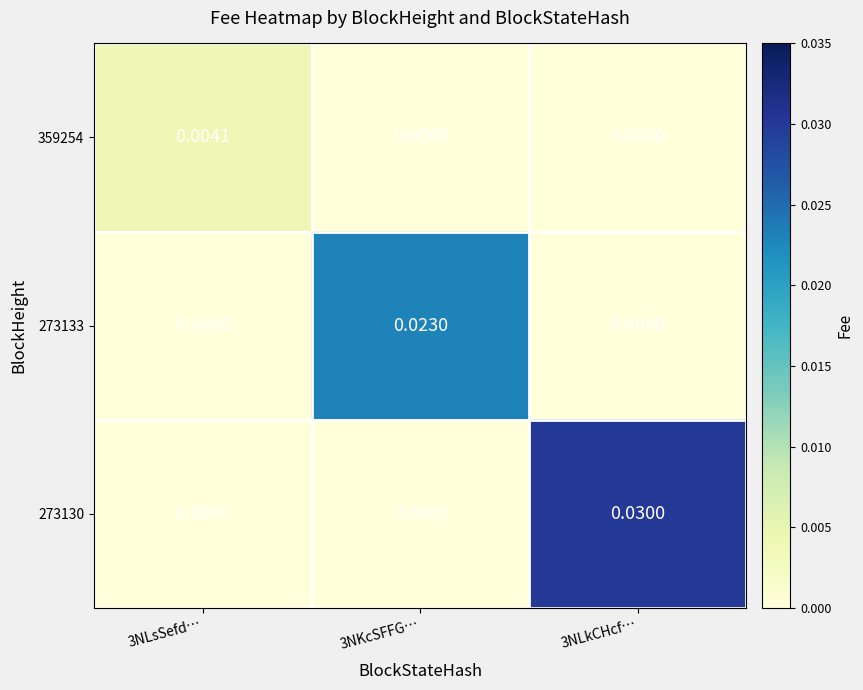

Which category has the highest value across all series?

3NLkCHcf…